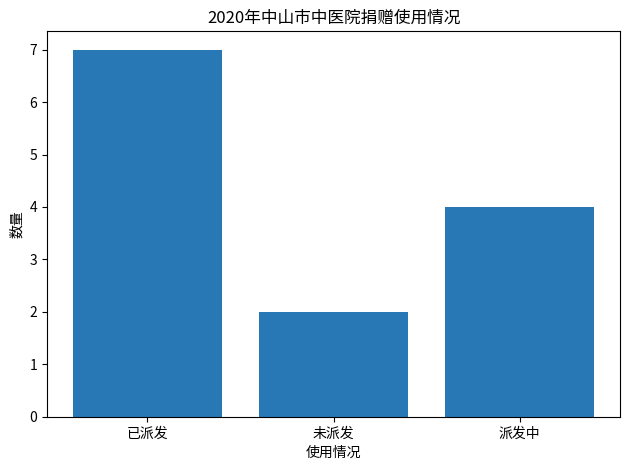

How many values are below 4?

1